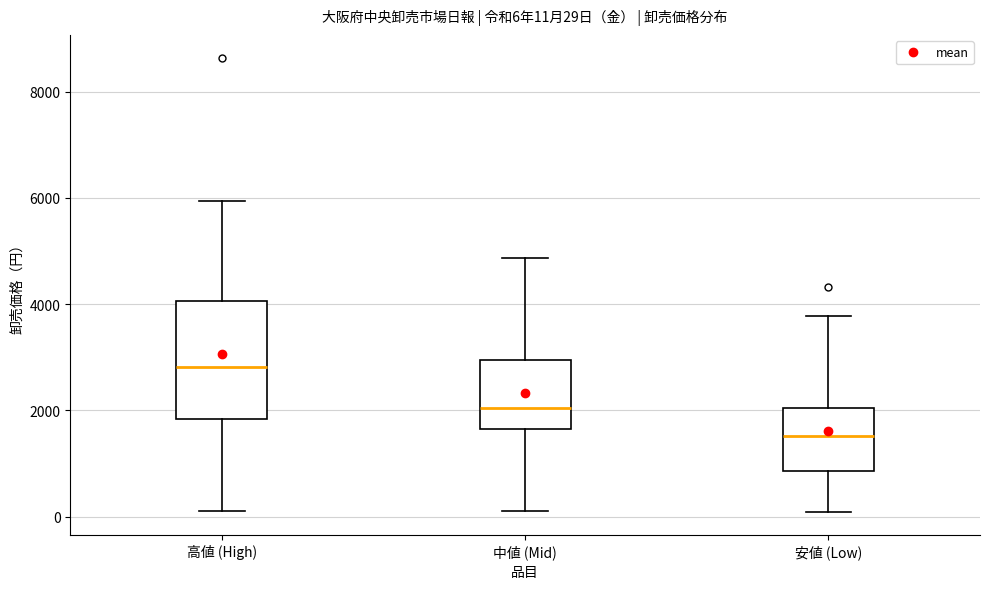

Comparing the boxes themselves (not the whiskers), which one is the tallest?

高値 (High)